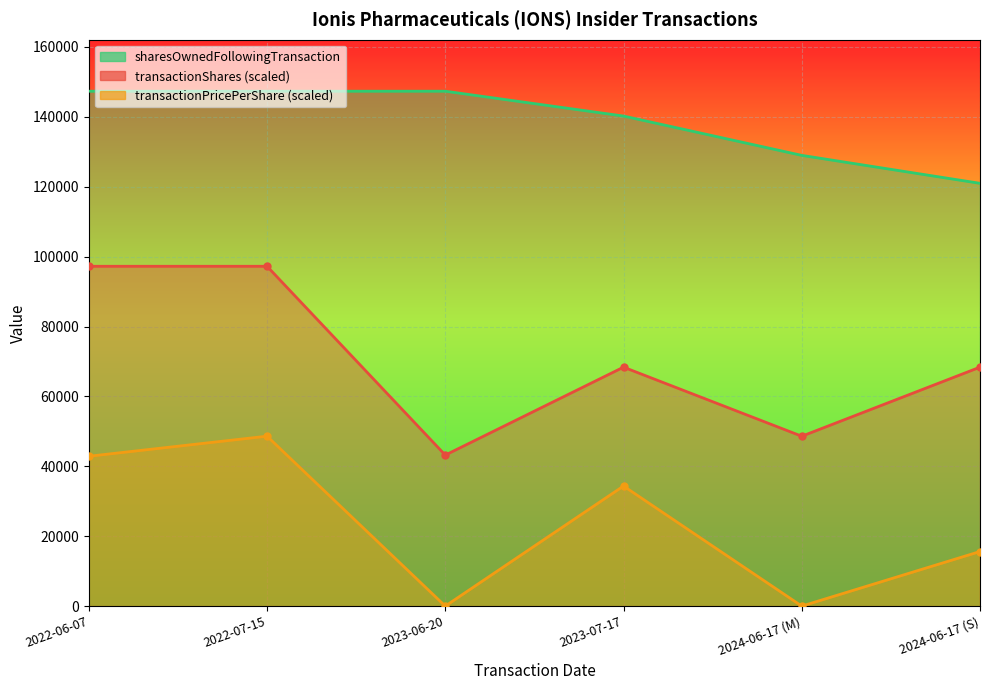

At which label does transactionPricePerShare first exceed 34354?

2022-06-07